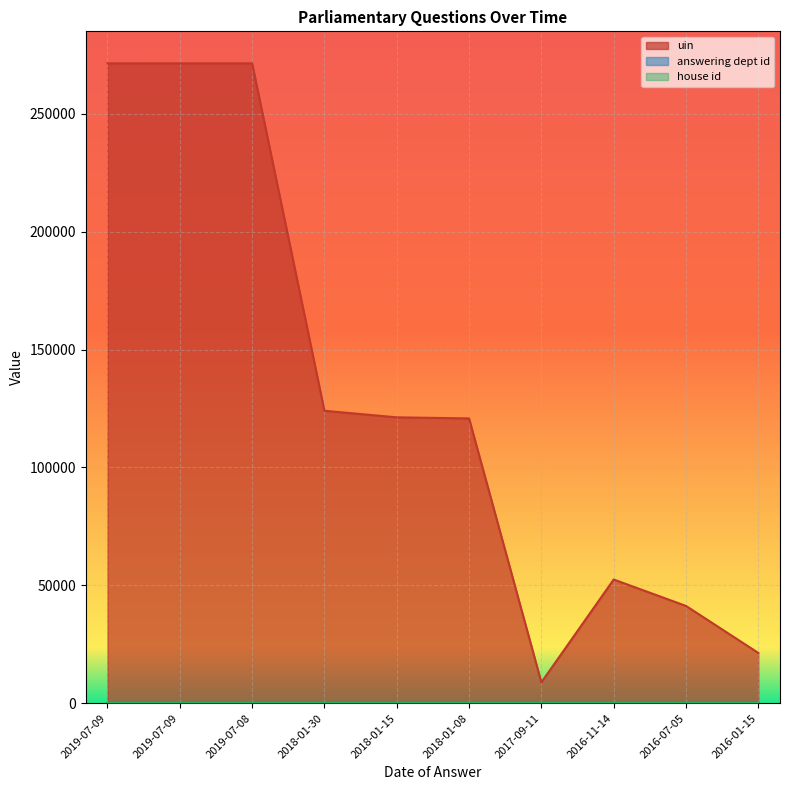

The answering dept id series shows 54 at 2018-01-08. True or false?

True